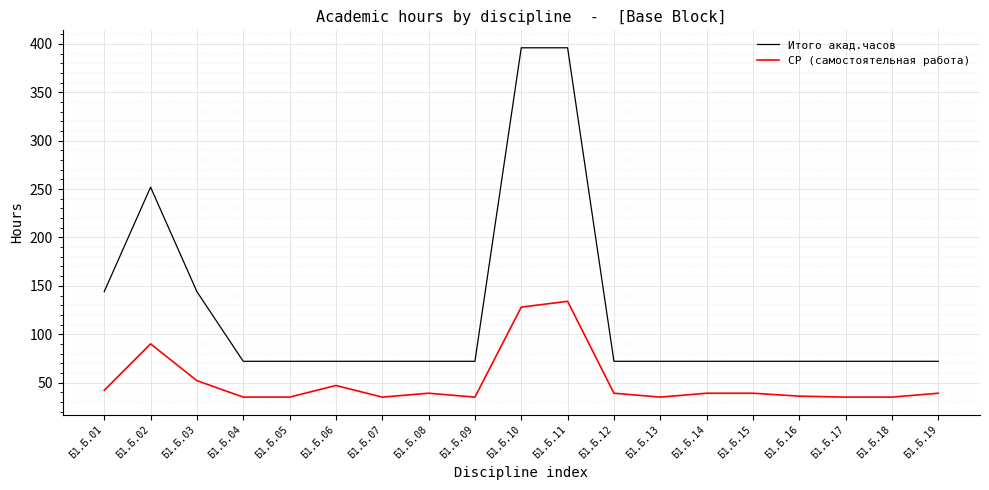

True or false: Итого акад.часов and СР (самостоятельная работа) cross at least once.

False